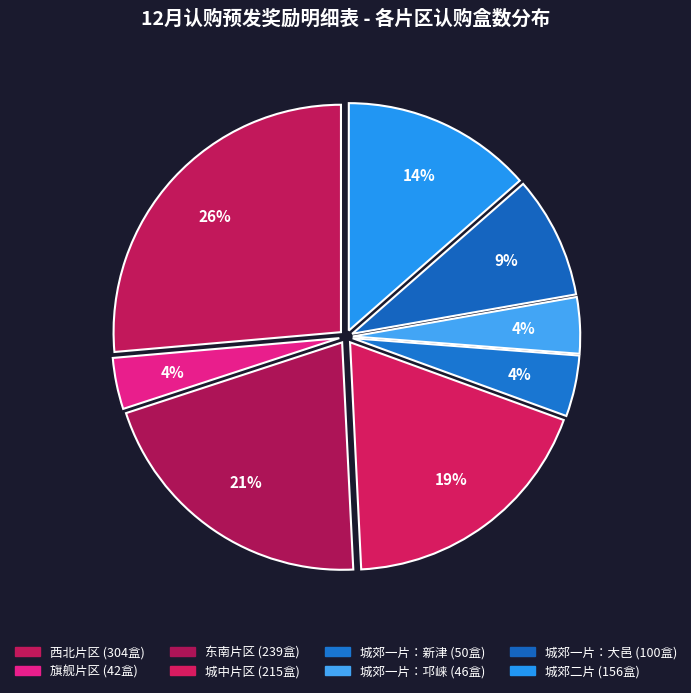

Rank the categories by value from lowest to highest.

旗舰片区, 城郊一片：邛崃, 城郊一片：新津, 城郊一片：大邑, 城郊二片, 城中片区, 东南片区, 西北片区